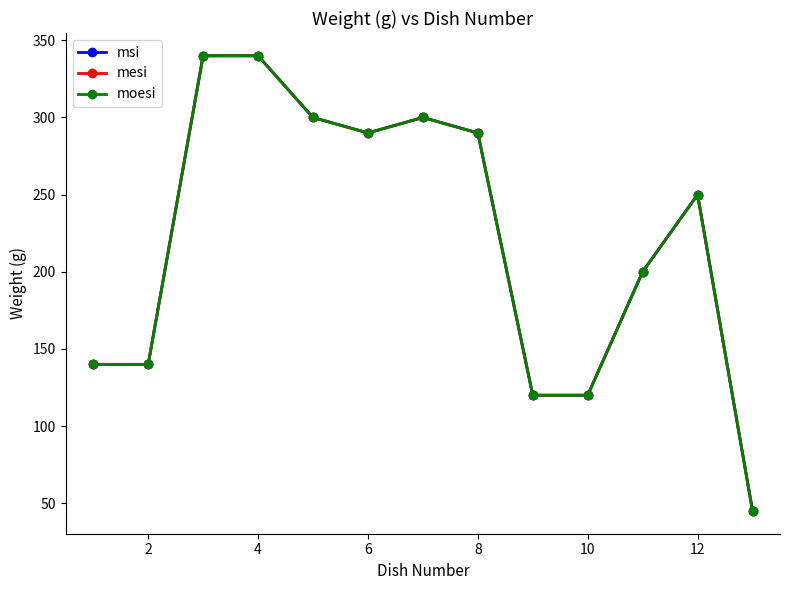

Is this an area chart (filled region under the line)?

No